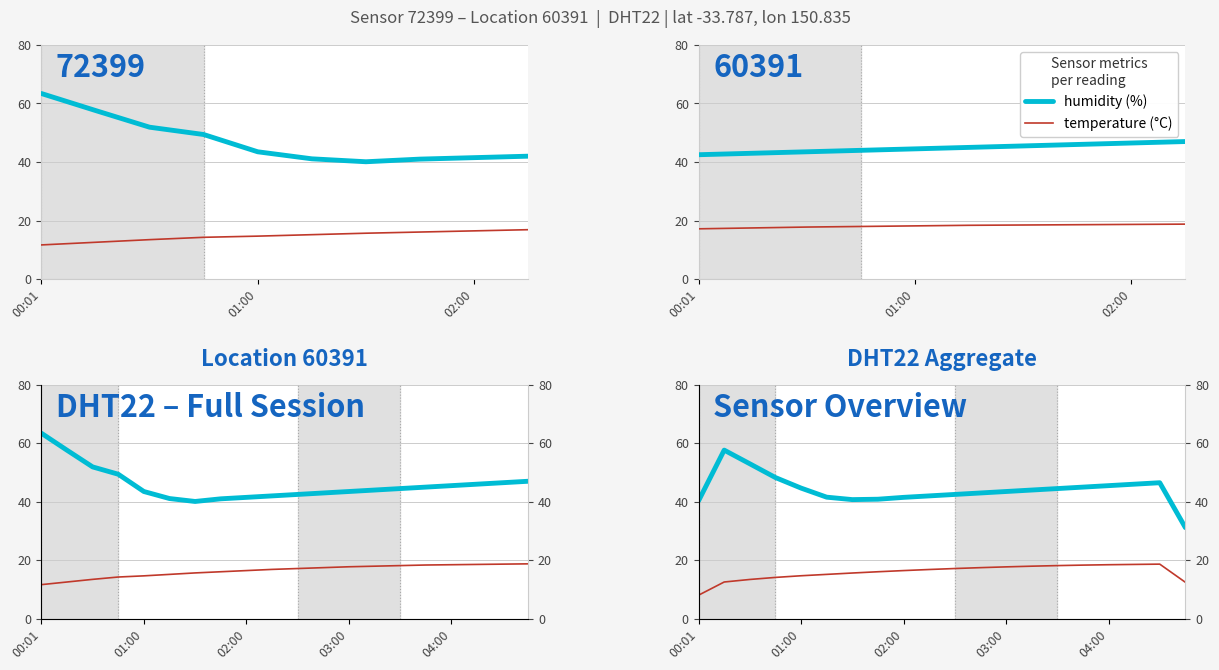

True or false: temperature (°C) and humidity (%) intersect in this chart.

False